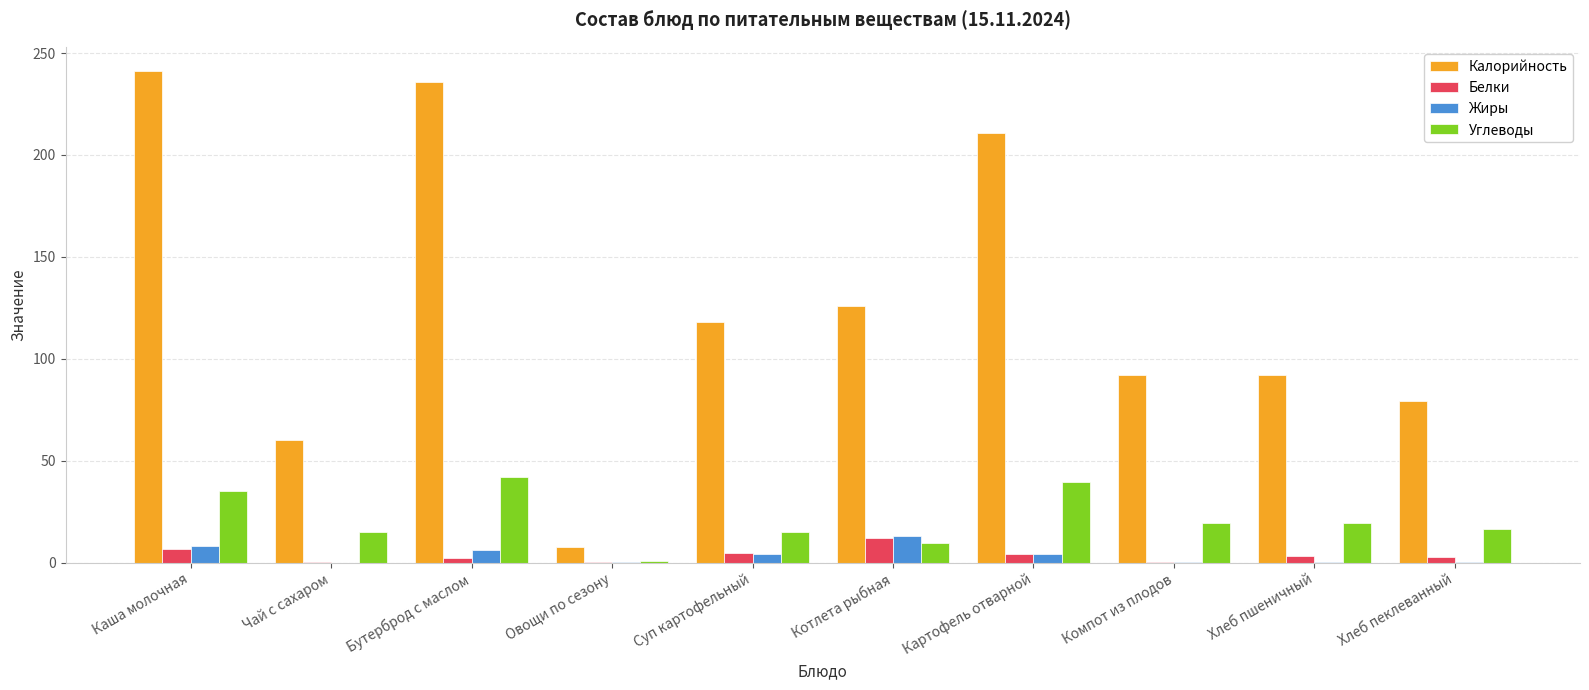

Are the bars grouped side by side (vs. stacked)?

Yes